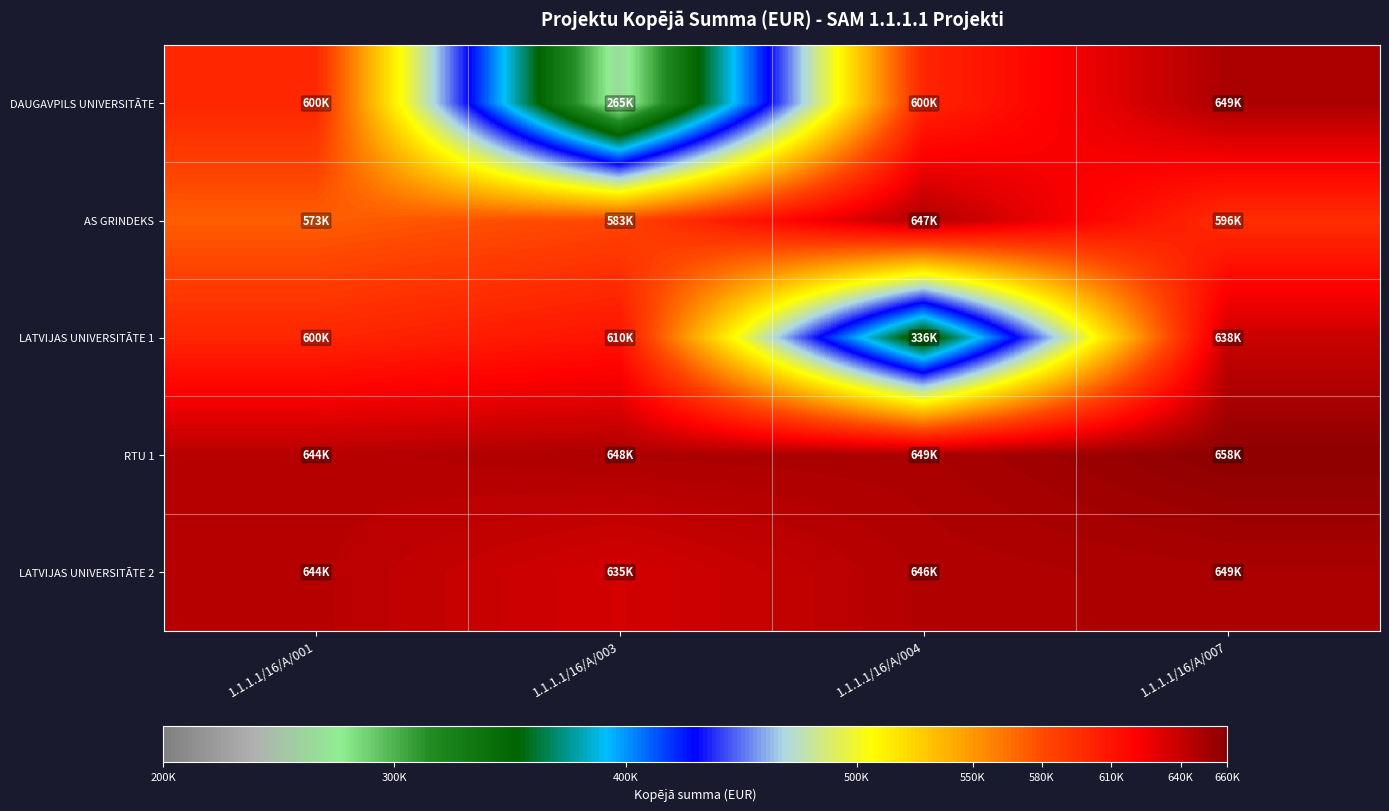

Which category has the lowest value across all series?

1.1.1.1/16/A/003